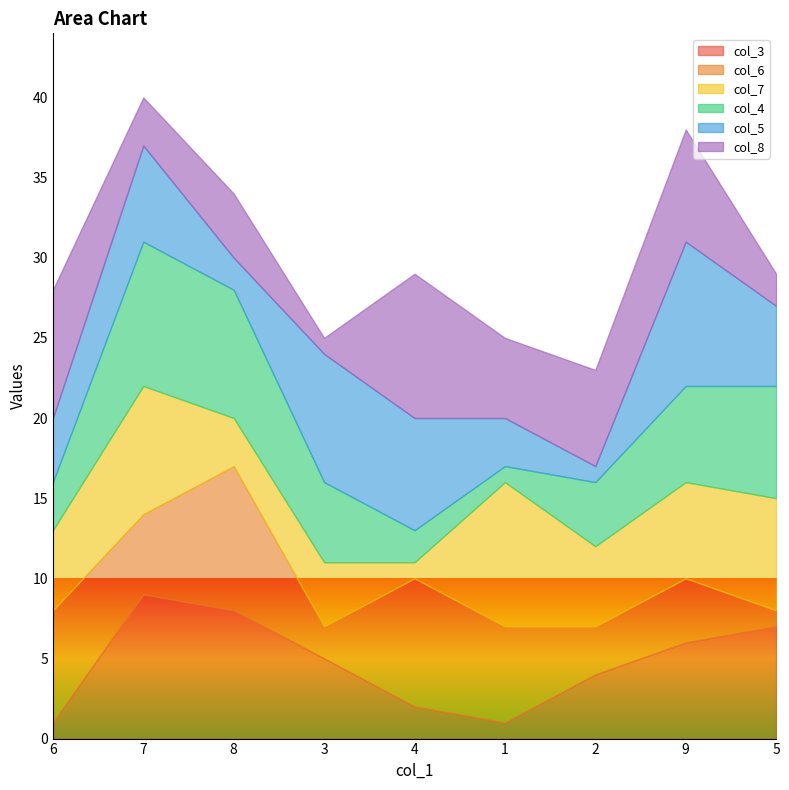

What is the difference between the maximum and second lowest values in the col_8 series?

7